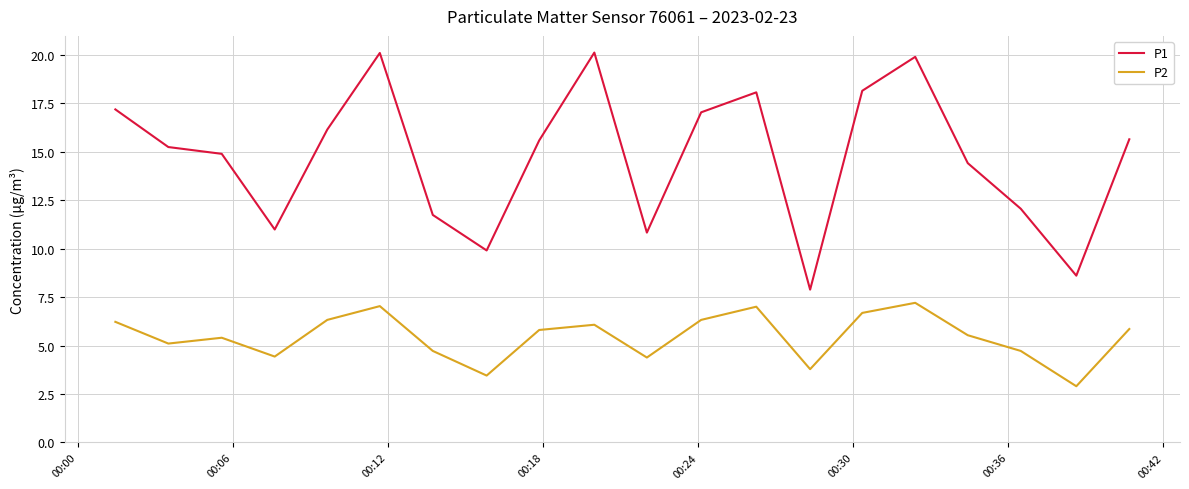

Is this an area chart (filled region under the line)?

No